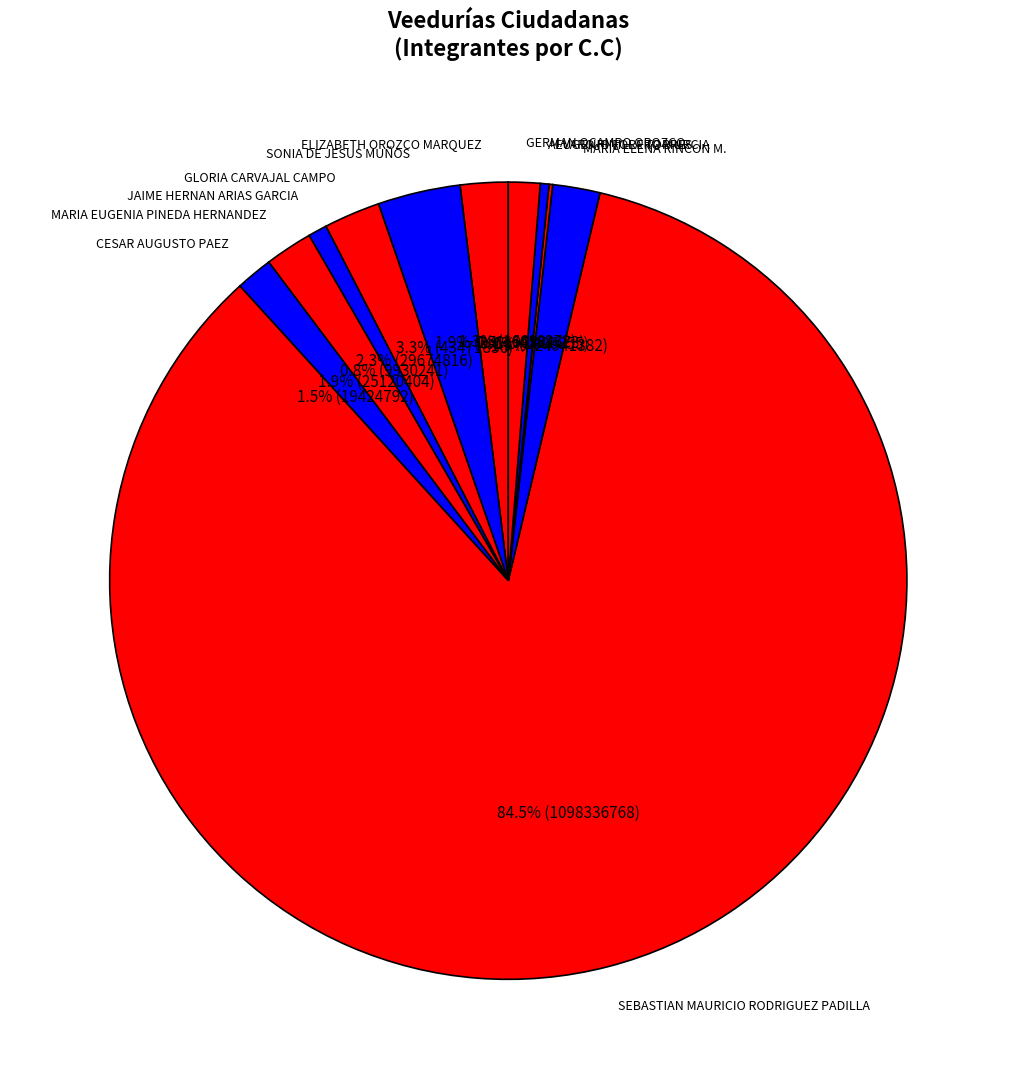

Do CESAR AUGUSTO PAEZ and GERMAN OCAMPO OROZCO together represent more than half of the pie?

No